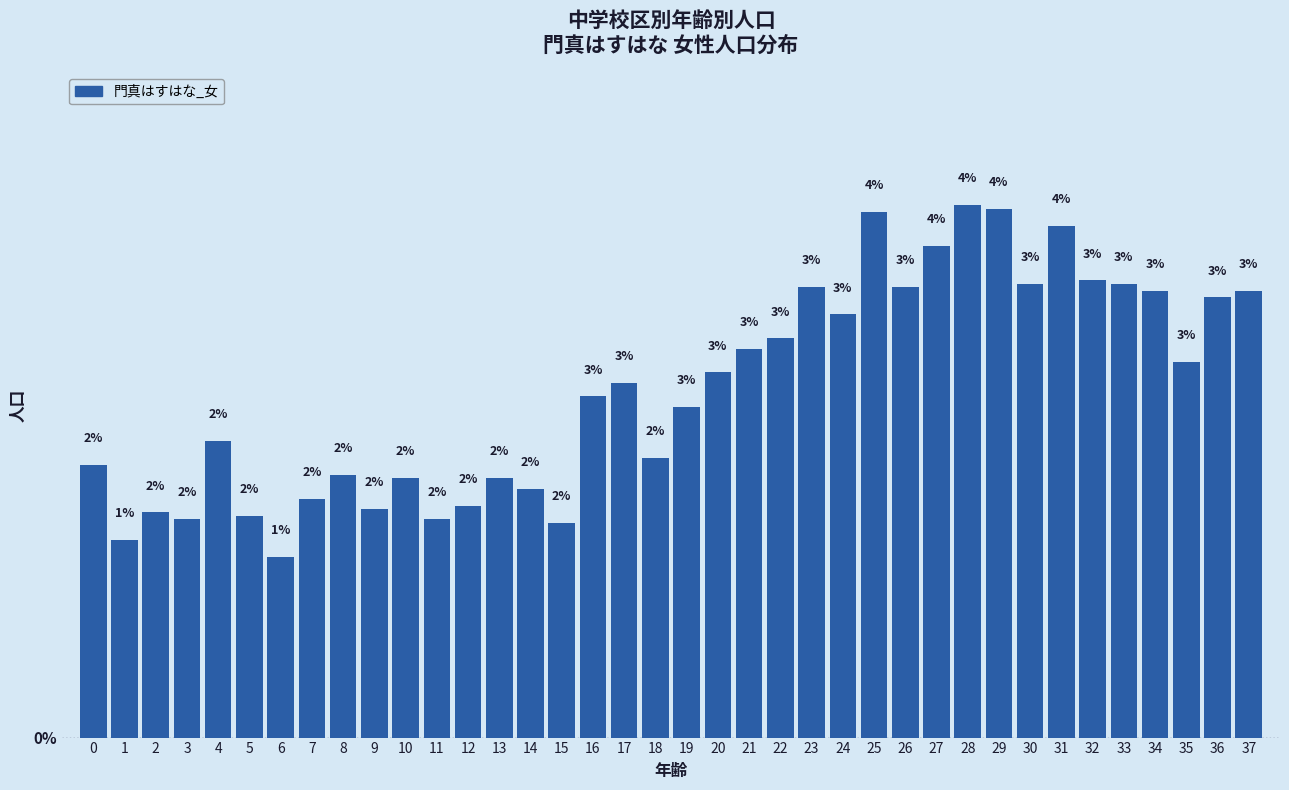

What is the sum of all values?

100.0